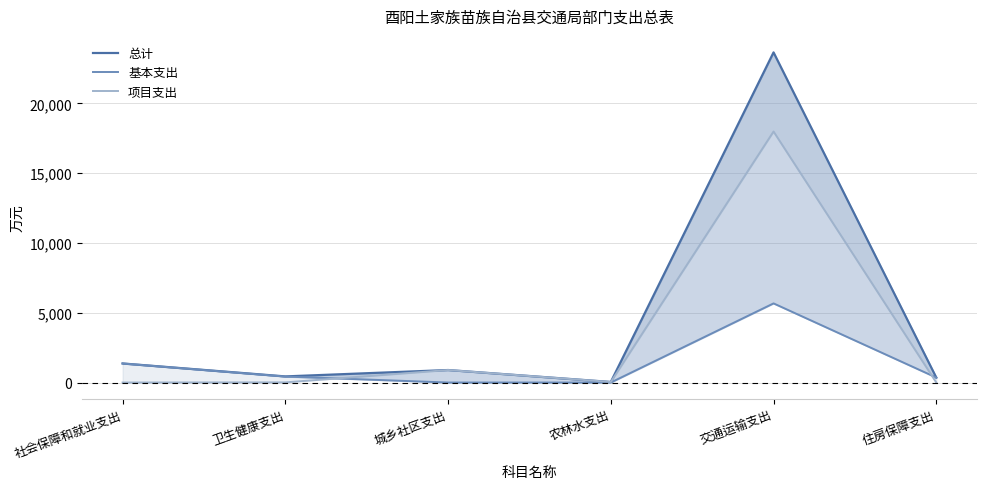

Where do 项目支出 and 基本支出 first cross each other?

卫生健康支出 and 城乡社区支出